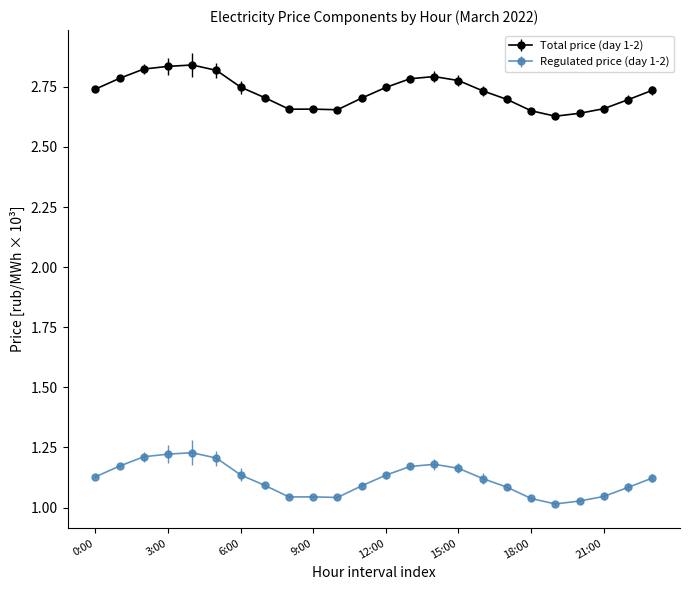

Which series has the largest total across all categories?

Total price (day 1-2)